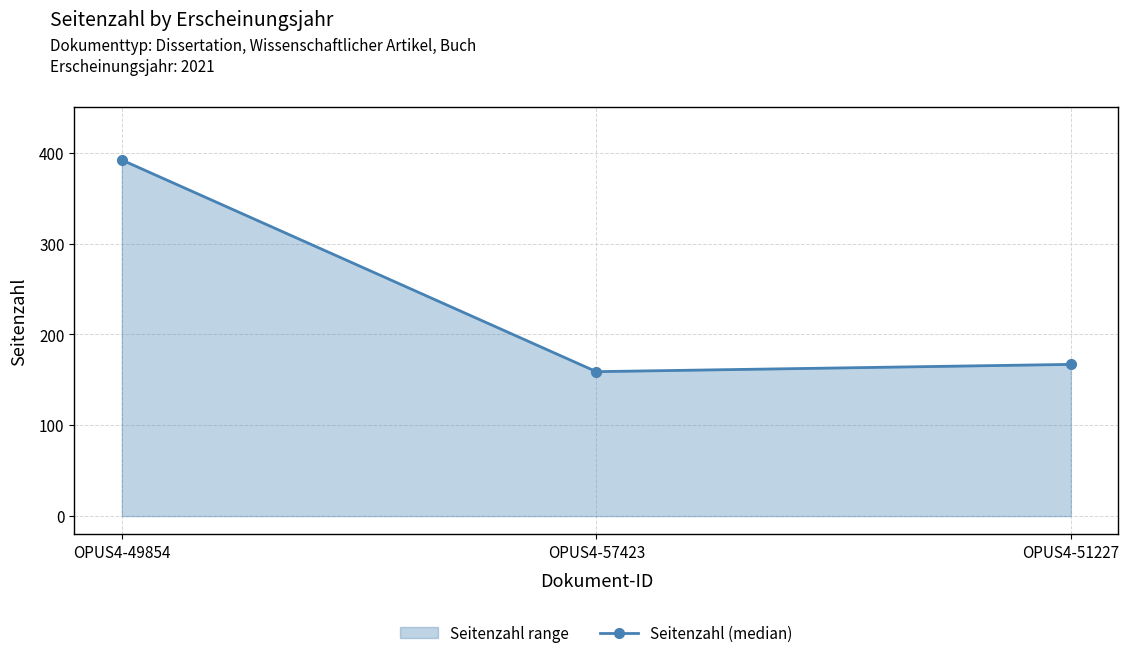

What is the minimum value shown in the chart?

159